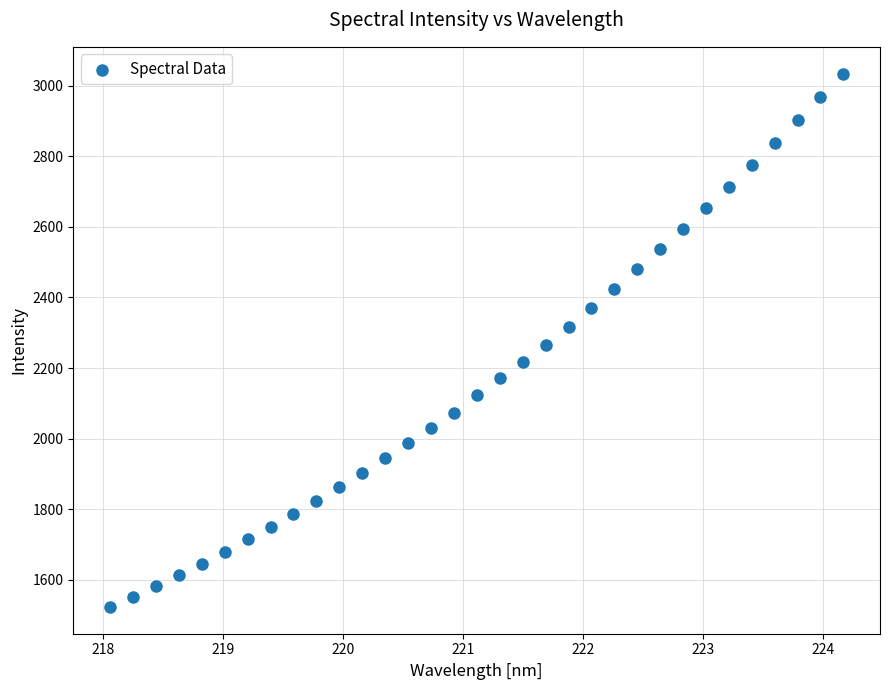

What is the range of X values (max minus min)?

6.1